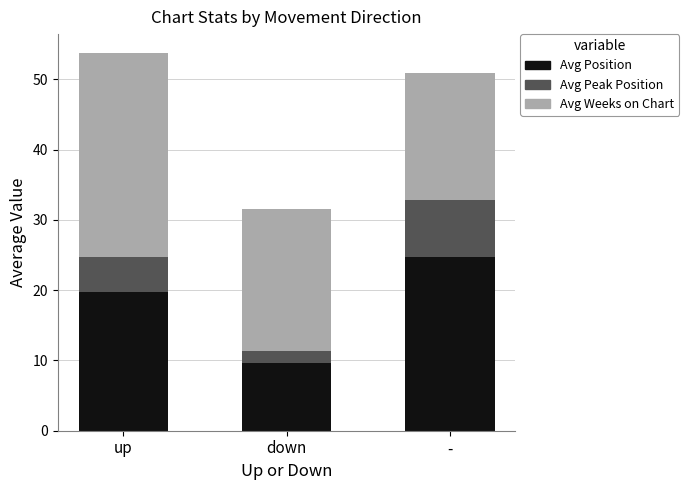

True or false: Avg Position has a value of 19.8 at up.

True